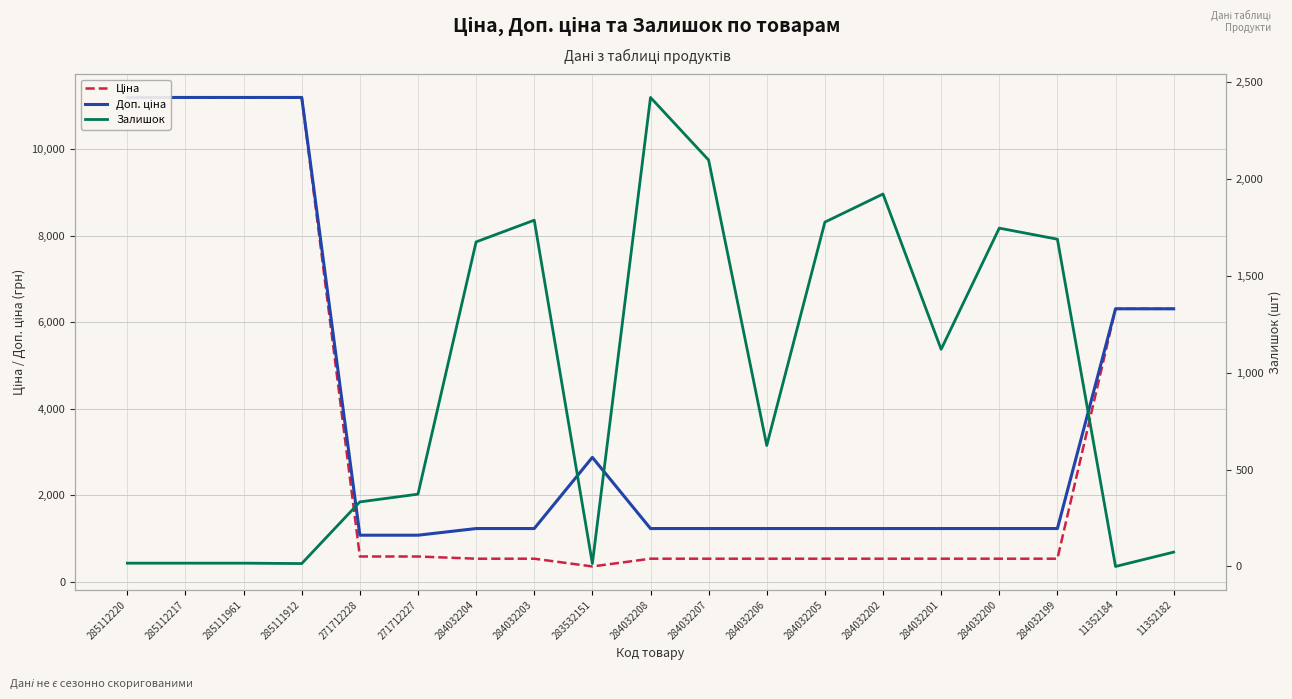

How many data points in Ціна are less than 539?

1